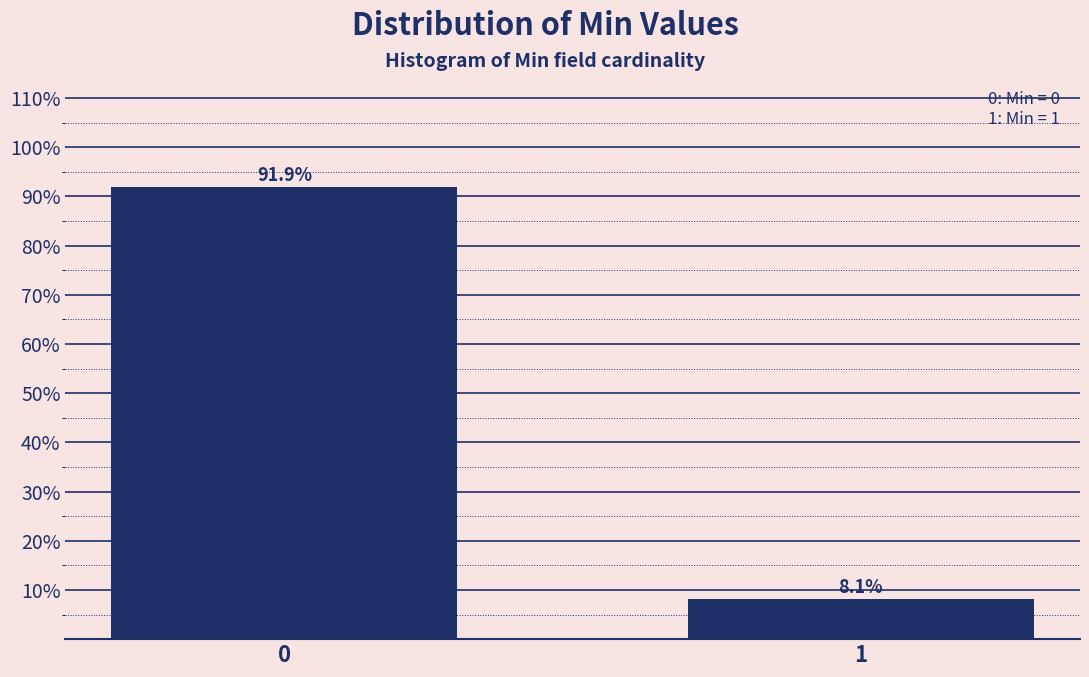

Reading left to right, transcribe all the data shown in this chart.

0=91.9	1=8.1